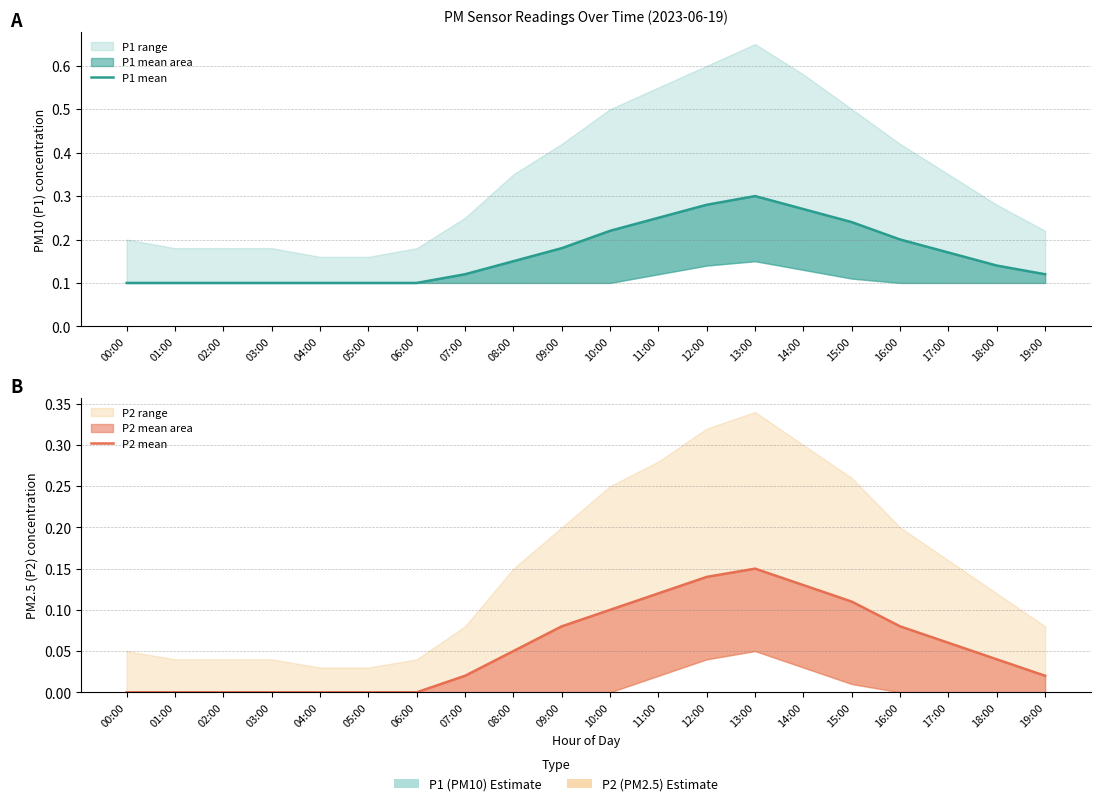

True or false: P2 mean and P1 mean intersect in this chart.

False